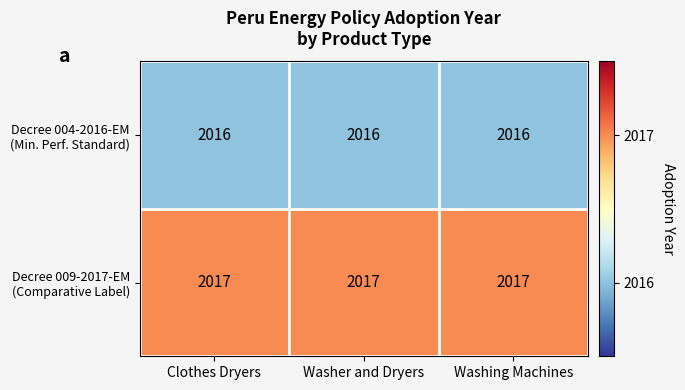

What is the greatest value displayed?

2017